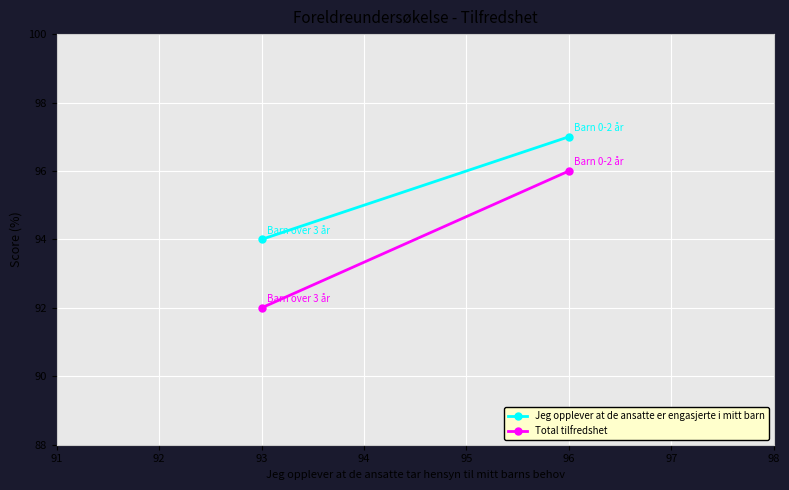

Which series has the largest total across all categories?

Jeg opplever at de ansatte er engasjerte i mitt barn